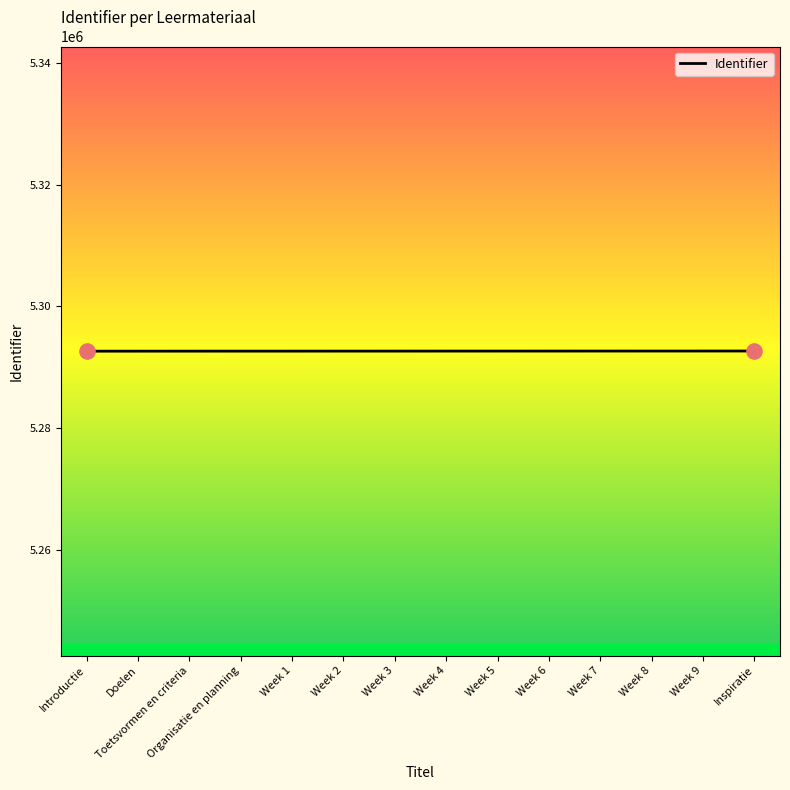

Approximately how many times larger is the value at Week 2 compared to Doelen?

1.0